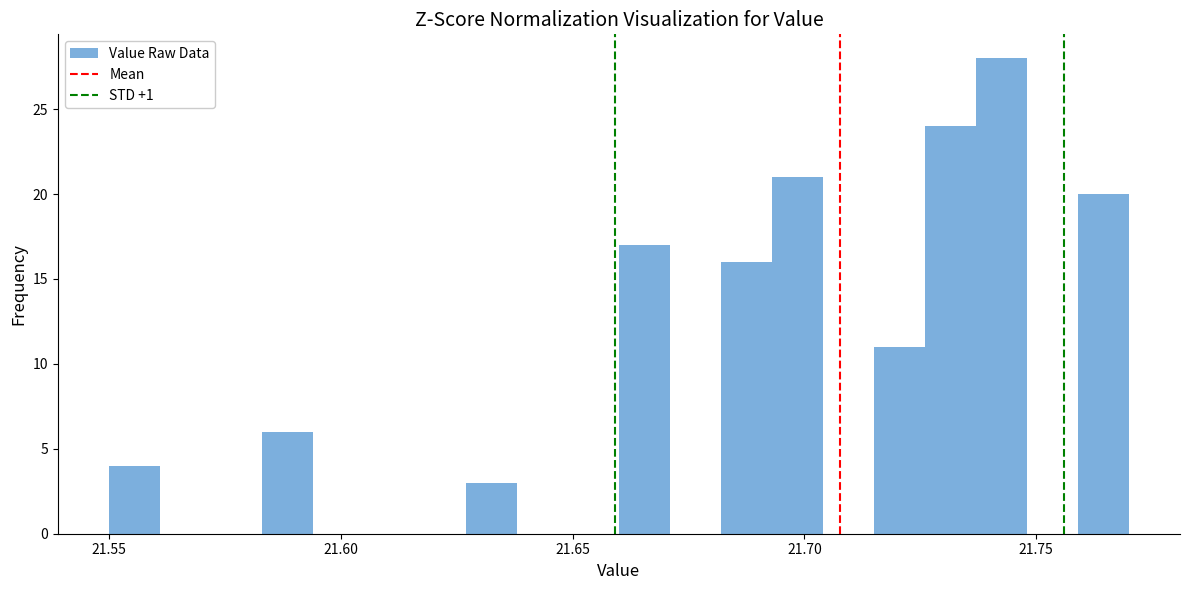

Around what value on the x-axis is the tallest bar? Give the approximate position of its centre, as read against the axis.

21.745